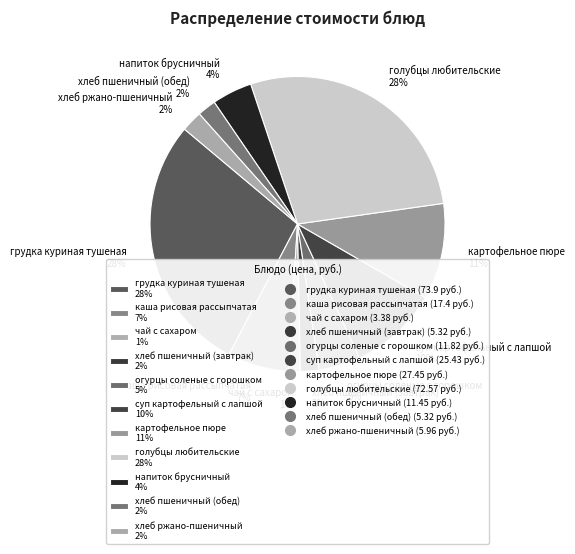

What is the smallest slice in the pie chart?

чай с сахаром